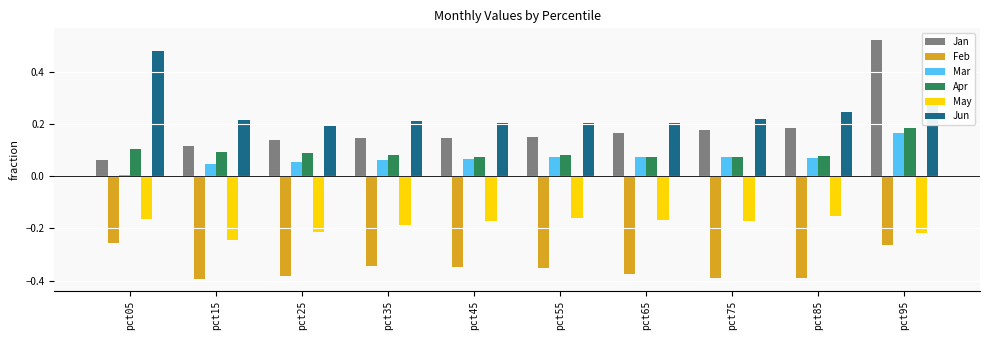

Which category has the highest value in the Jun series?

pct05